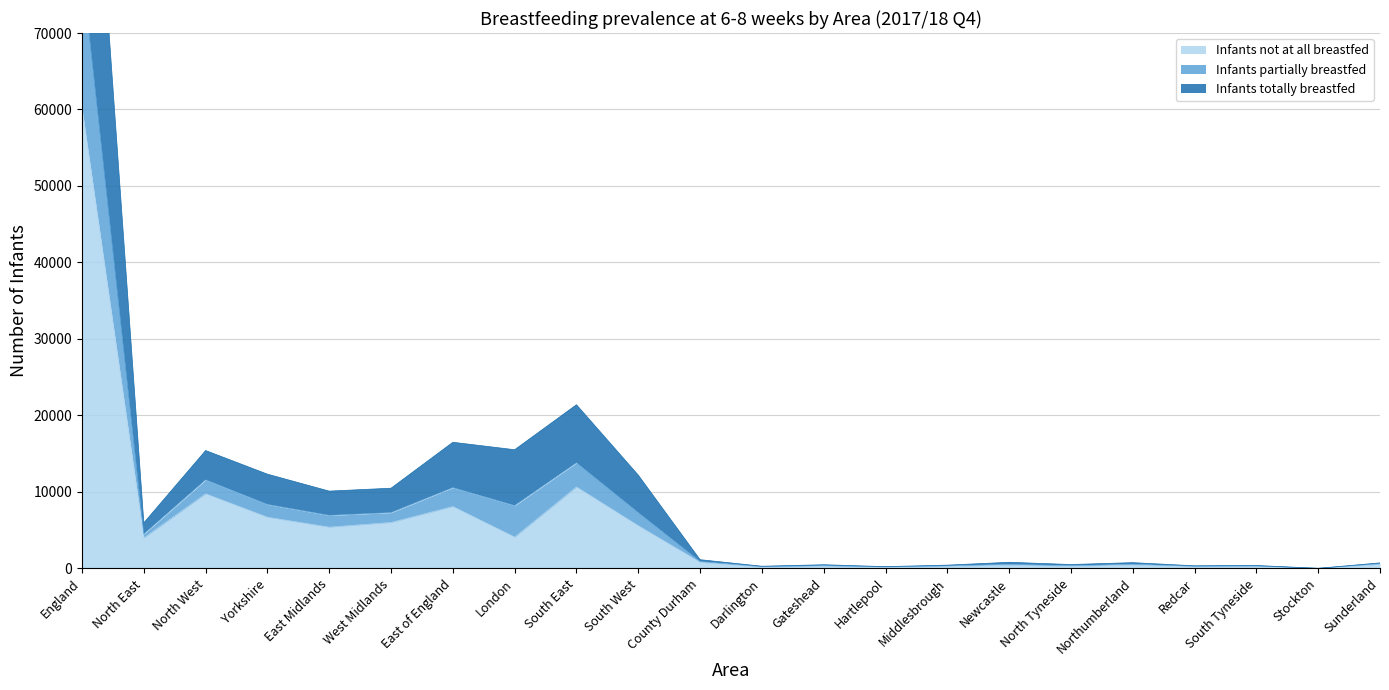

The value of Infants not at all breastfed at South Tyneside is 277. True or false?

True